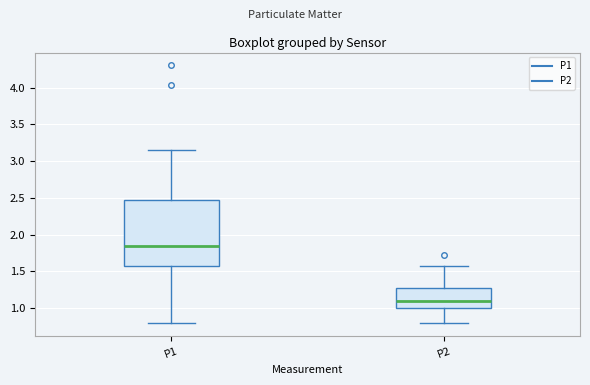

Reading left to right, read every box against the y-axis: the position of its median line, the range the box covers, and the ends of its whiskers. The values are not printed on the chart, so give them approximately, as read against the axis.

P1: median 1.85, box 1.60 to 2.50, whiskers 0.80 to 3.15
P2: median 1.10, box 1.00 to 1.25, whiskers 0.80 to 1.60